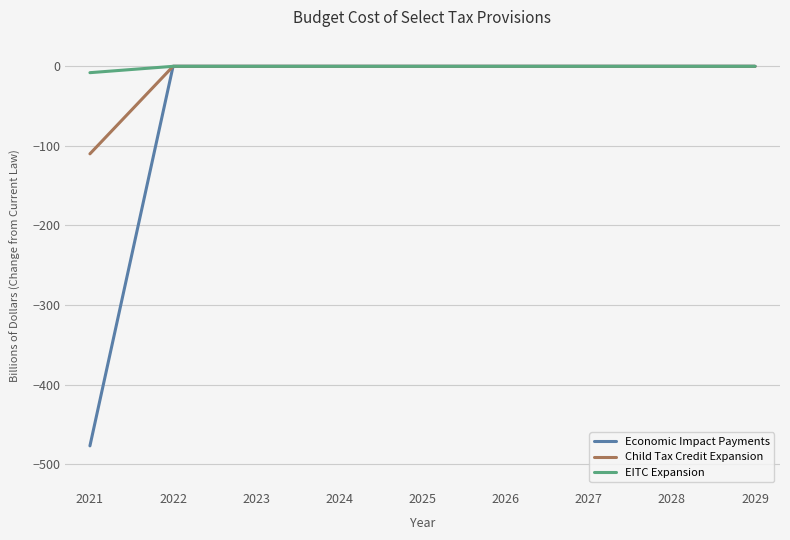

List the series in order of their overall mean, lowest first.

Economic Impact Payments, Child Tax Credit Expansion, EITC Expansion